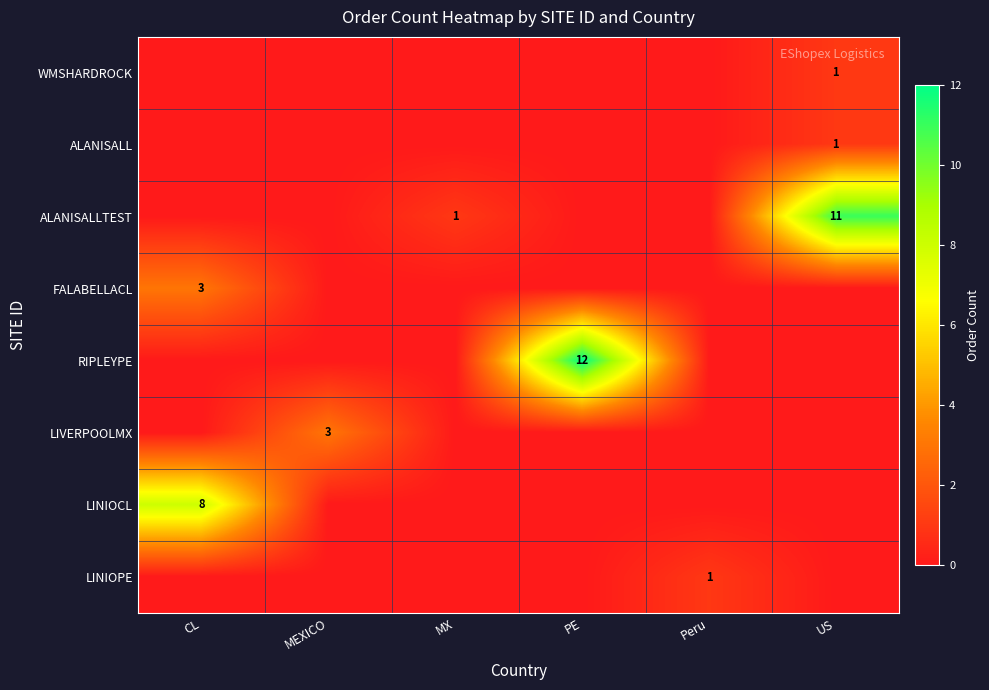

What is the maximum value for row_2?

11